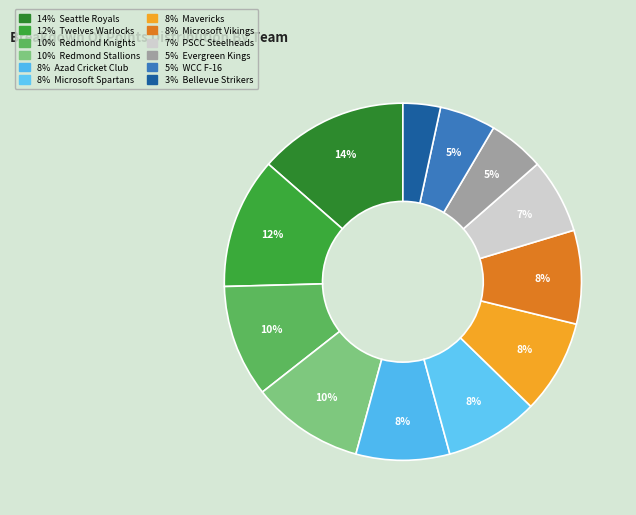

Rank the categories by value from highest to lowest.

Seattle Royals, Twelves Warlocks, Redmond Knights, Redmond Stallions, Azad Cricket Club, Microsoft Spartans, Mavericks, Microsoft Vikings, PSCC Steelheads, Evergreen Kings, WCC F-16, Bellevue Strikers